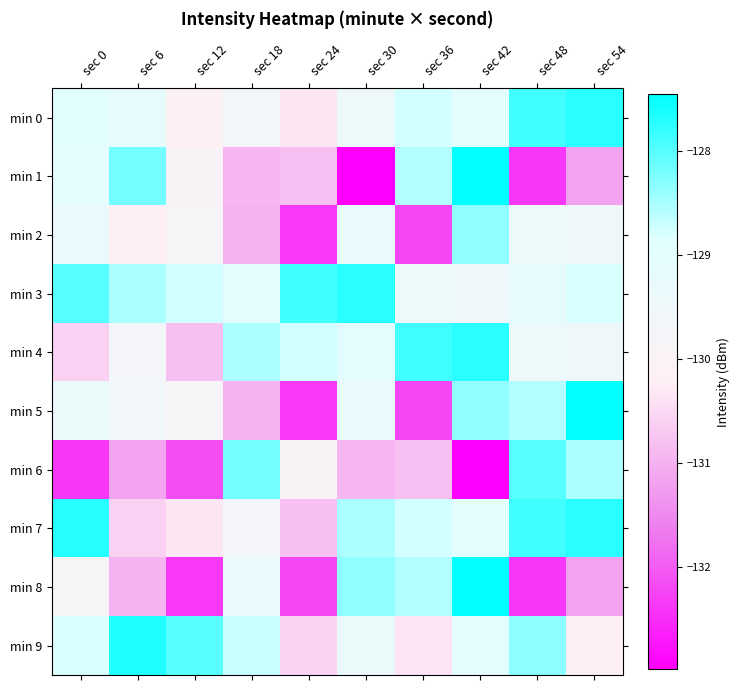

Which label corresponds to the smallest value in the chart?

sec 30